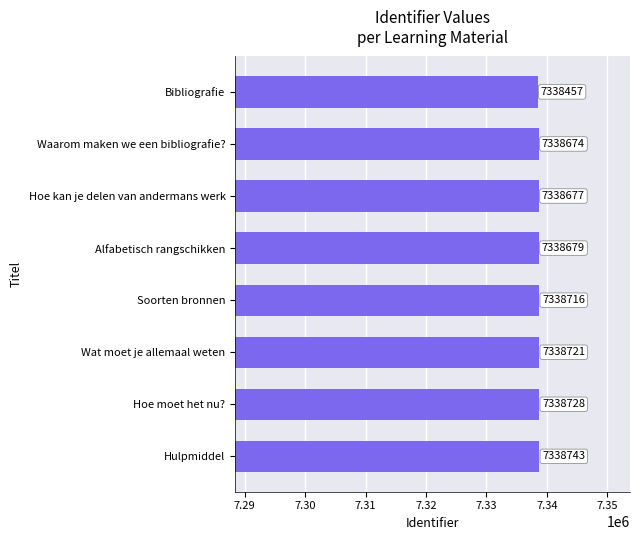

How many data points does each series have?

8